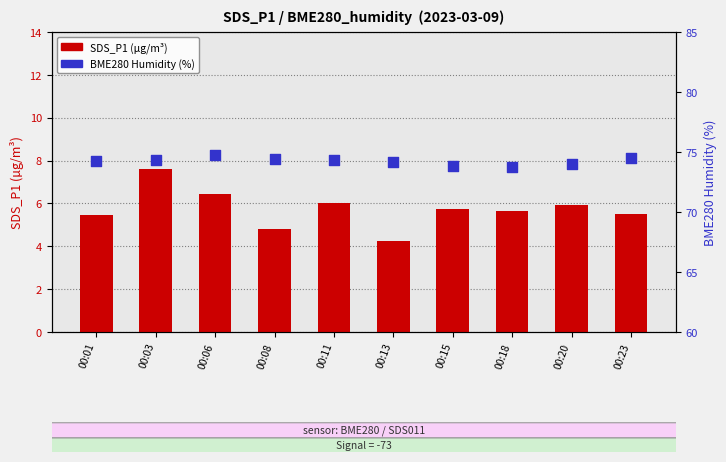

What is the total value across all series at 00:13?

78.4